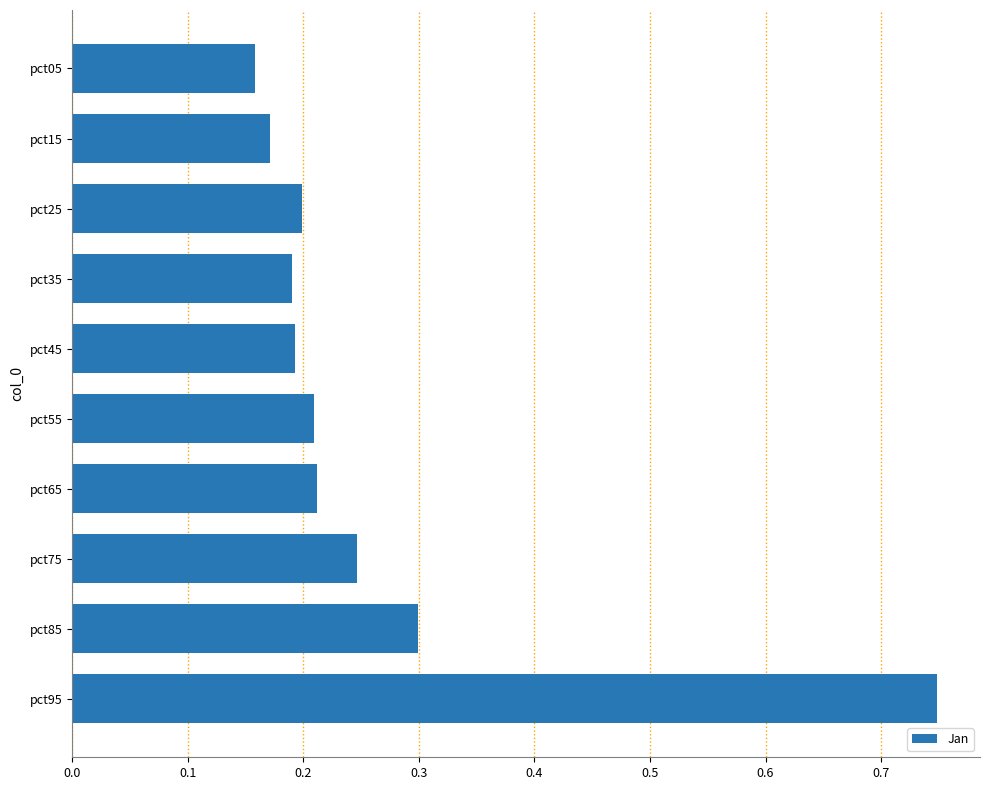

Are the bars horizontal?

Yes